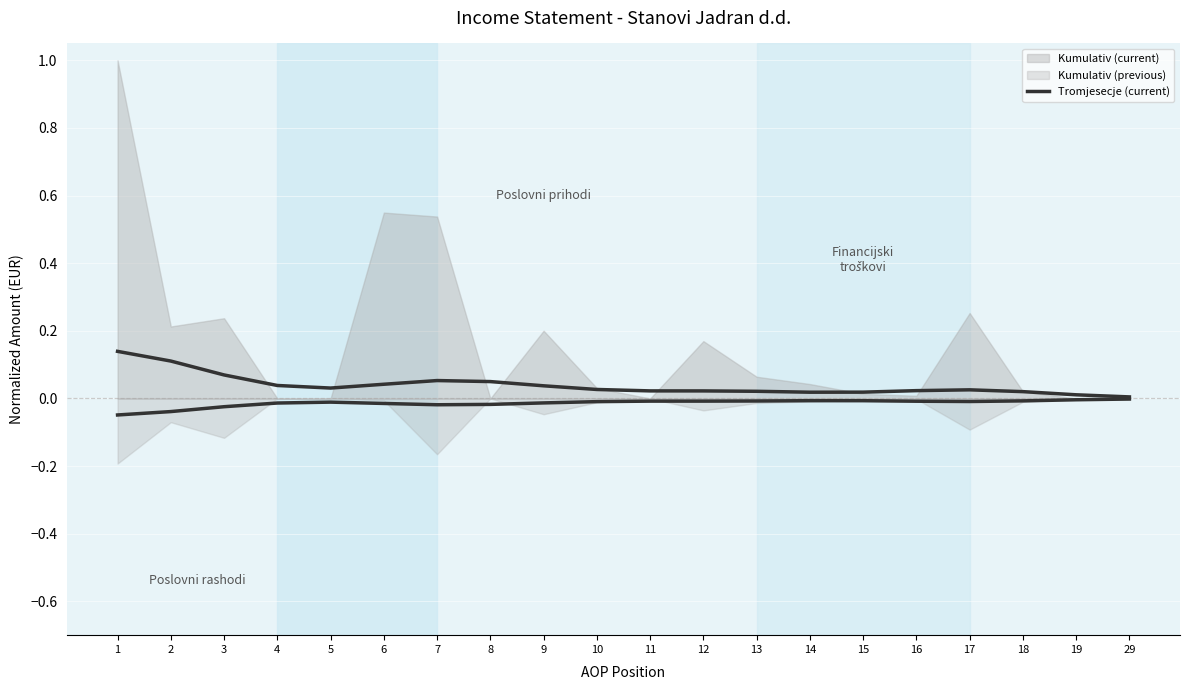

What is the difference between the maximum and minimum values?

0.1